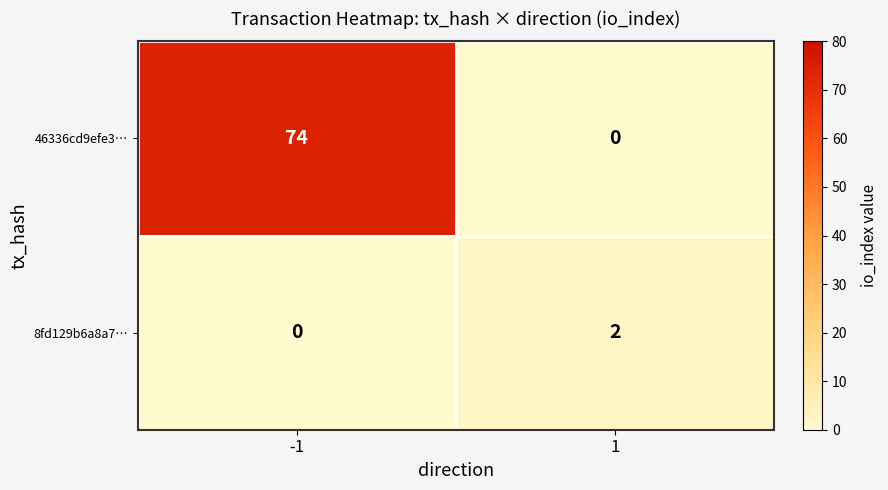

Between -1 and 1, which series saw the biggest shift?

46336cd9efe3…